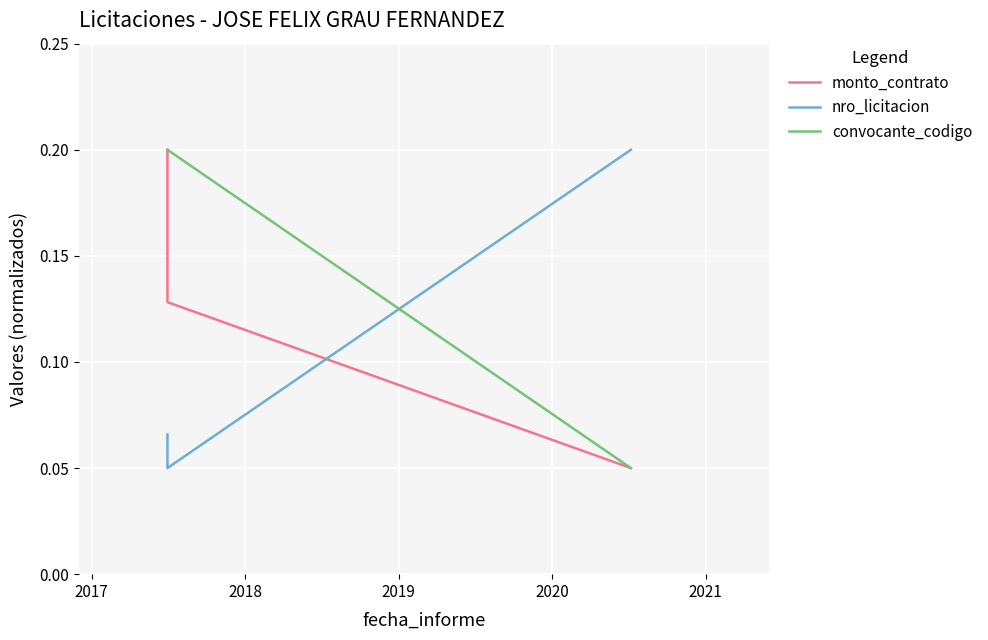

True or false: convocante_codigo has a value of 0.1 at 2016.

False